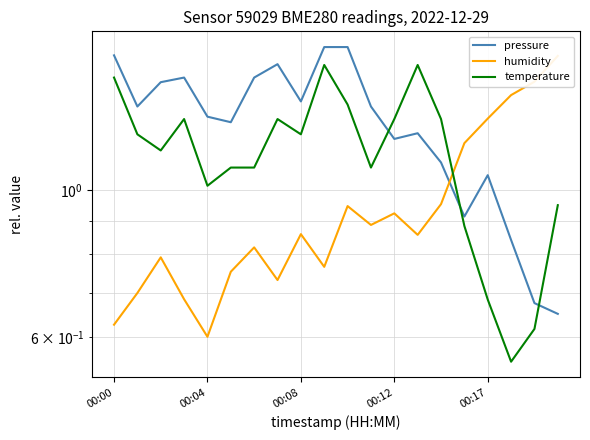

True or false: pressure and temperature intersect in this chart.

True